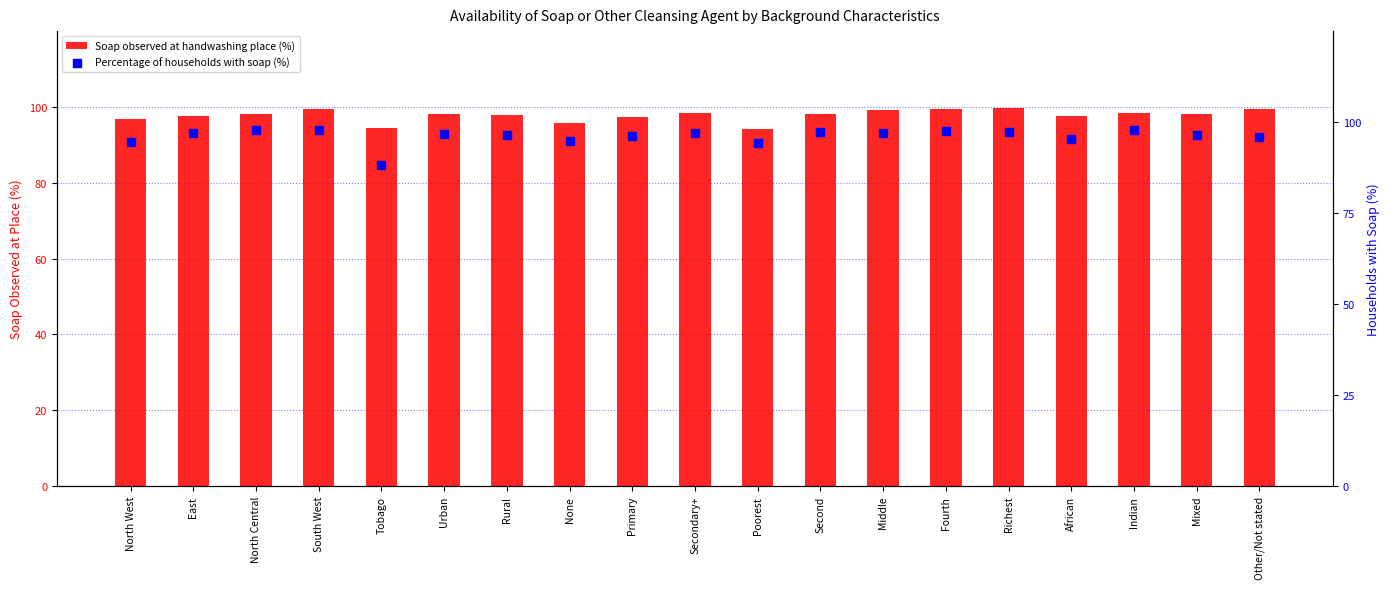

What is the total value across all series at Mixed?

194.7